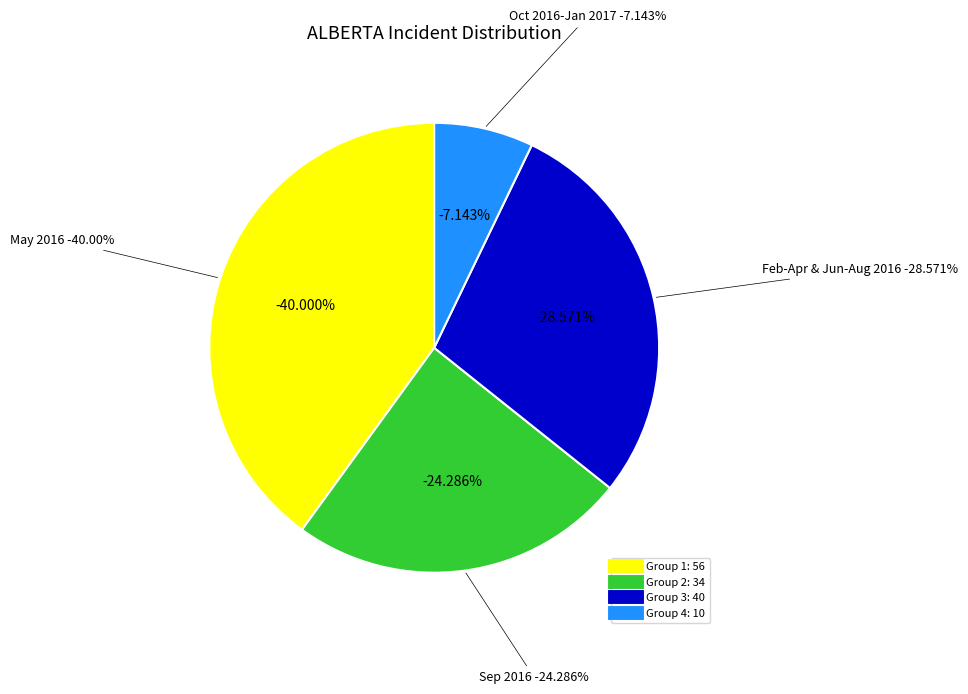

Which category has the biggest portion of the pie?

2016-05